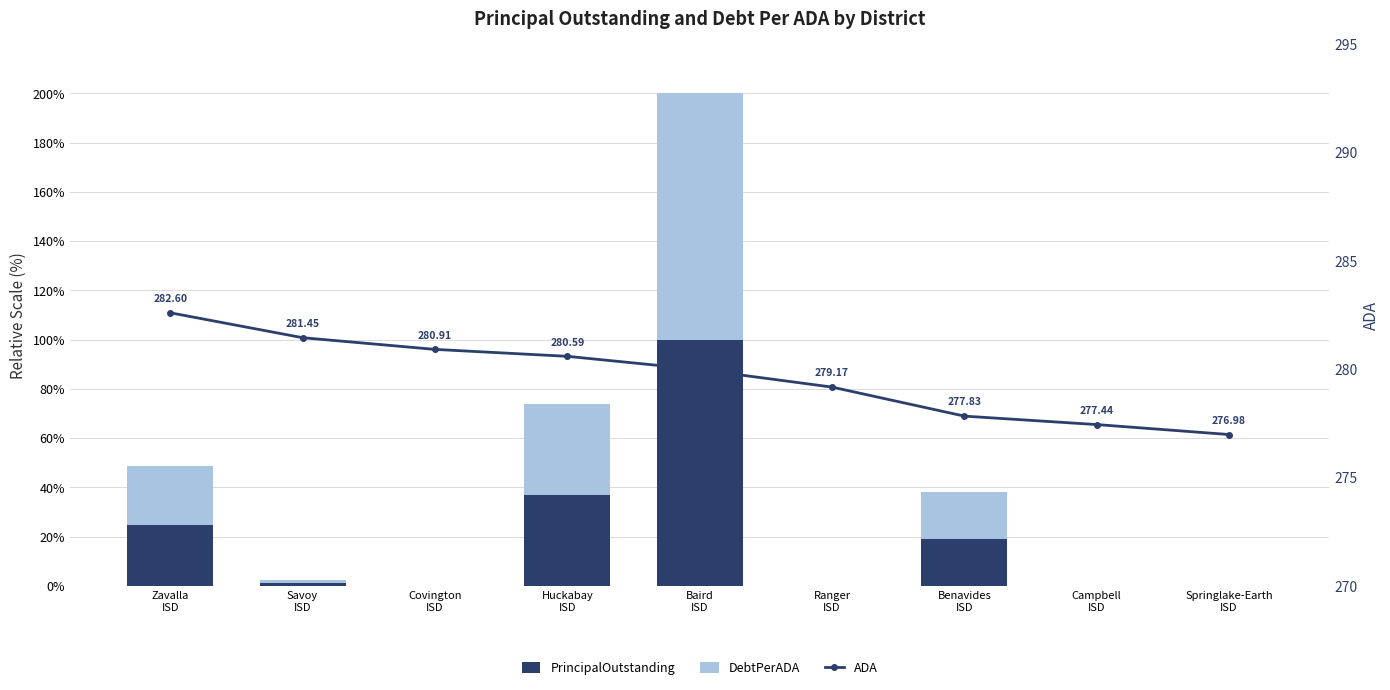

Reading left to right, transcribe all the data shown in this chart.

PrincipalOutstanding: Zavalla
ISD=24.5	Savoy
ISD=1.2	Covington
ISD=0.0	Huckabay
ISD=37.0	Baird
ISD=100.0	Ranger
ISD=0.0	Benavides
ISD=18.9	Campbell
ISD=0.0	Springlake-Earth
ISD=0.0
DebtPerADA: Zavalla
ISD=24.3	Savoy
ISD=1.2	Covington
ISD=0.0	Huckabay
ISD=36.9	Baird
ISD=100.0	Ranger
ISD=0.0	Benavides
ISD=19.0	Campbell
ISD=0.0	Springlake-Earth
ISD=0.0
ADA: Zavalla
ISD=282.6	Savoy
ISD=281.4	Covington
ISD=280.9	Huckabay
ISD=280.6	Baird
ISD=280.0	Ranger
ISD=279.2	Benavides
ISD=277.8	Campbell
ISD=277.4	Springlake-Earth
ISD=277.0